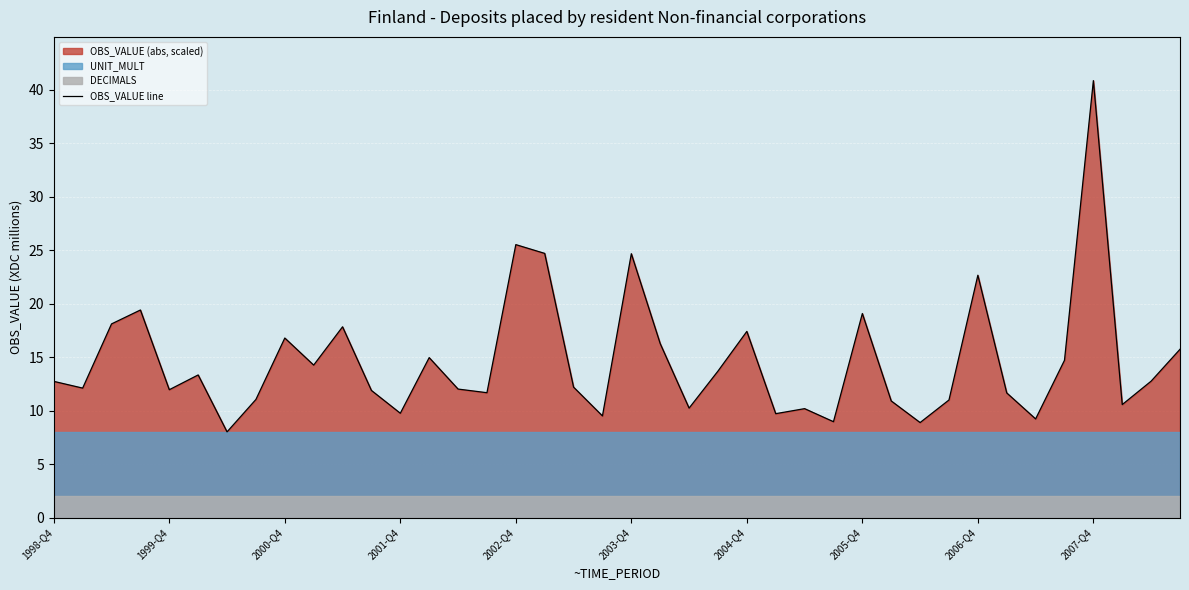

What is the sum of all values?

587.5